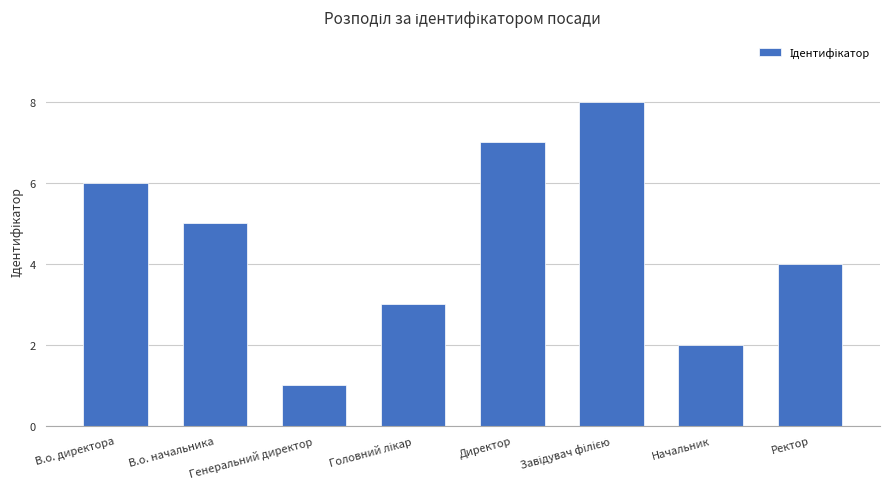

What is the value of the 6th bar from the left?

8